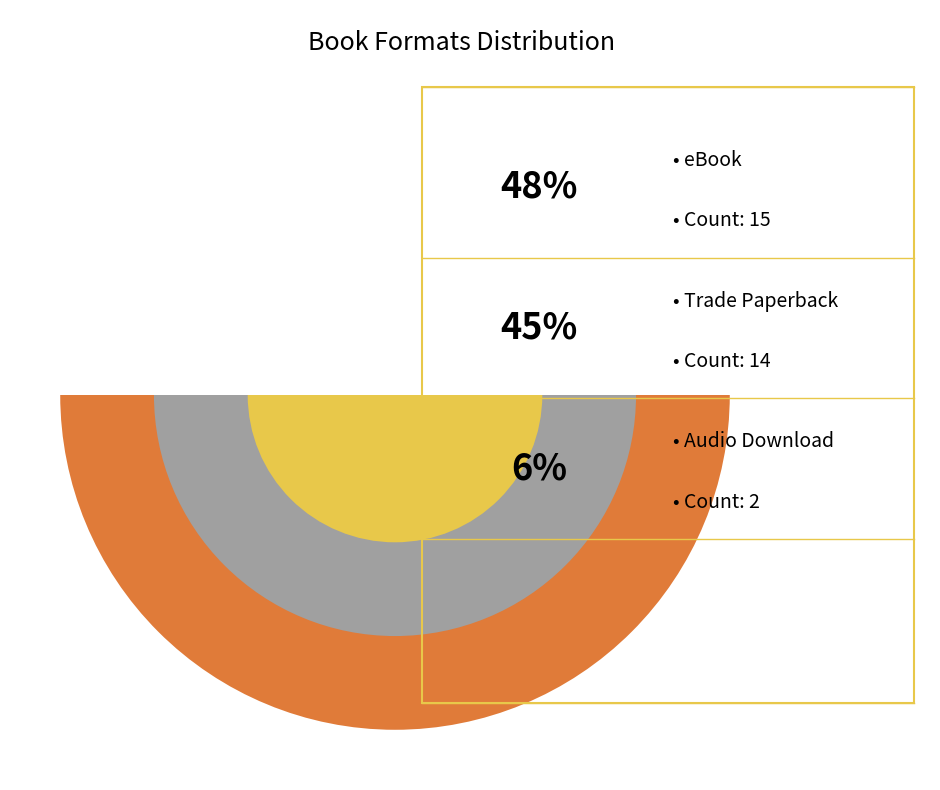

Count the number of slices in the pie.

3